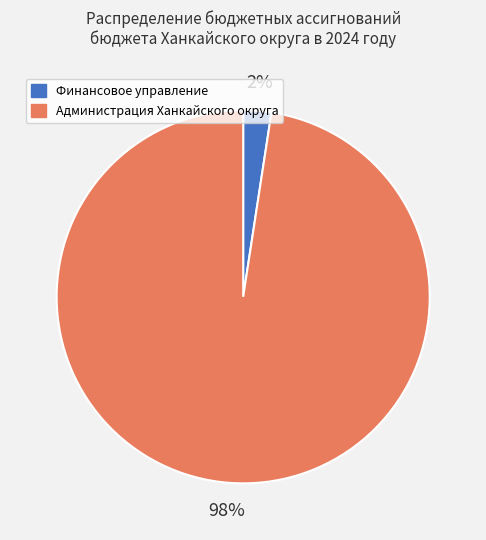

What is the smallest slice in the pie chart?

Финансовое управление